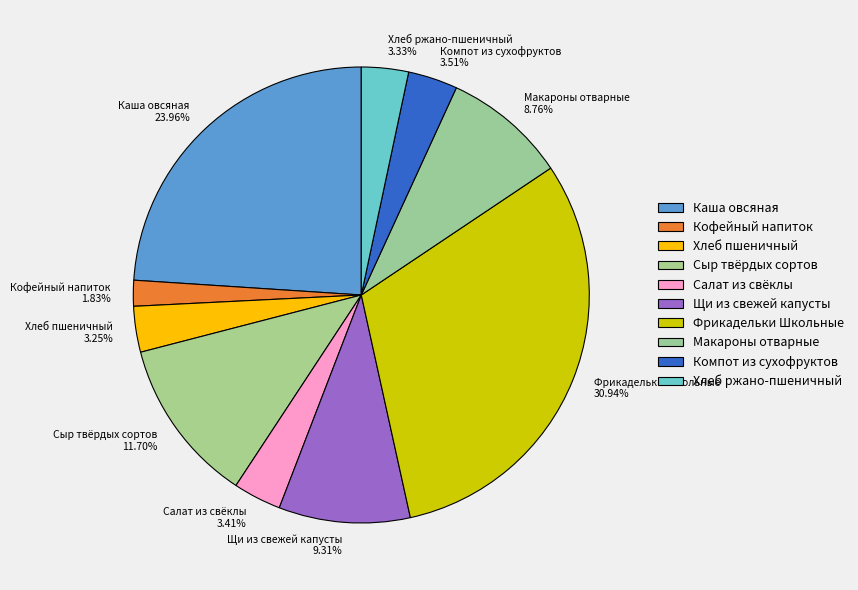

What is the smallest slice in the pie chart?

Кофейный напиток